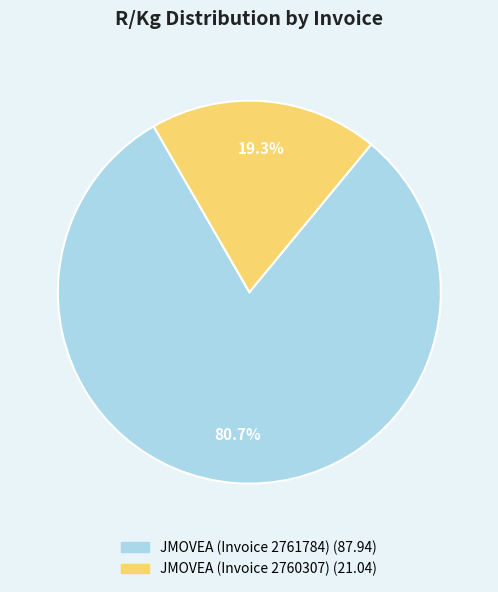

Which slice is the largest?

JMOVEA (Invoice 2761784)